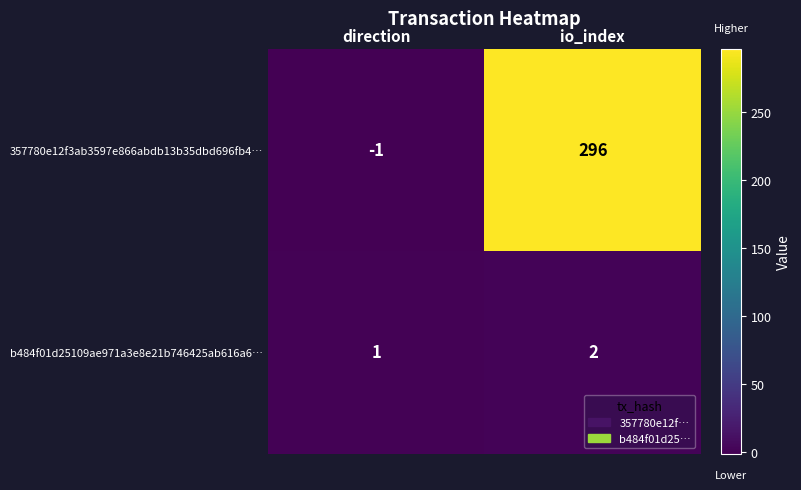

Reading left to right, extract all data points from this chart.

357780e12f3ab3597e866abdb13b35dbd696fb4…: direction=-1	io_index=296
b484f01d25109ae971a3e8e21b746425ab616a6…: direction=1	io_index=2